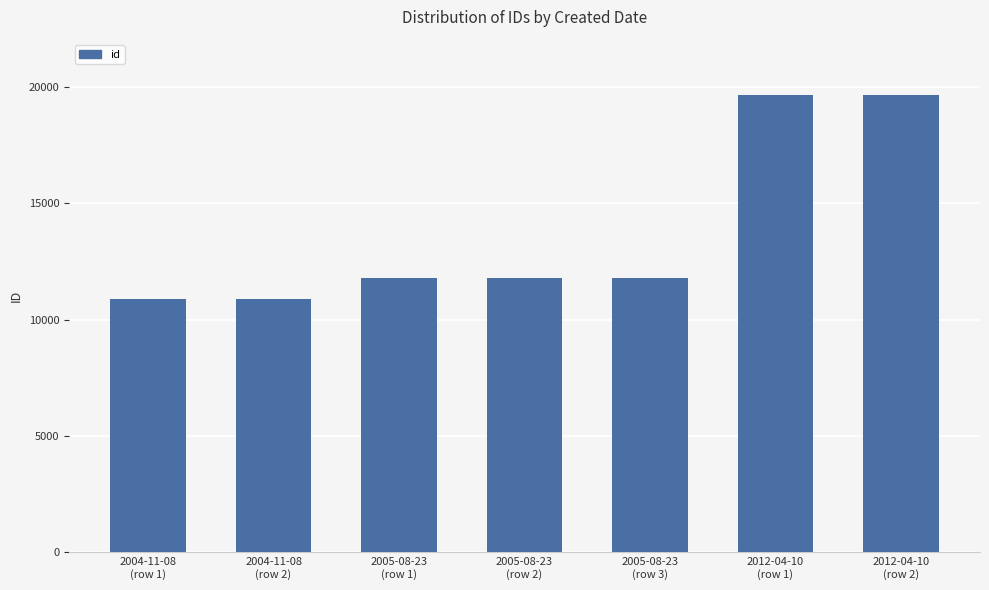

What is the difference between the maximum and minimum values?

8779